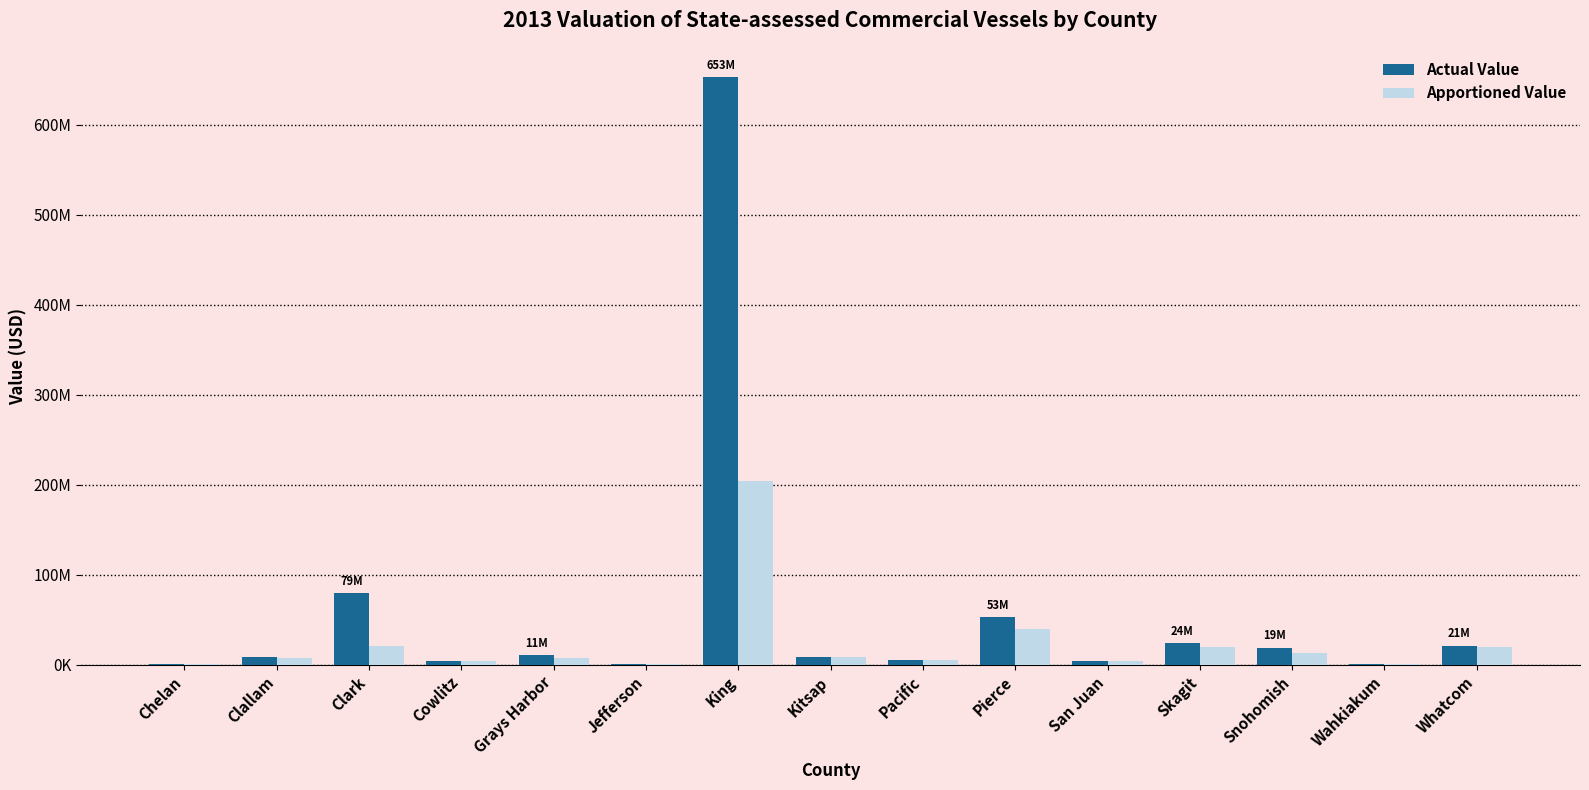

Is it true that Apportioned Value equals 2799816 at Snohomish?

False